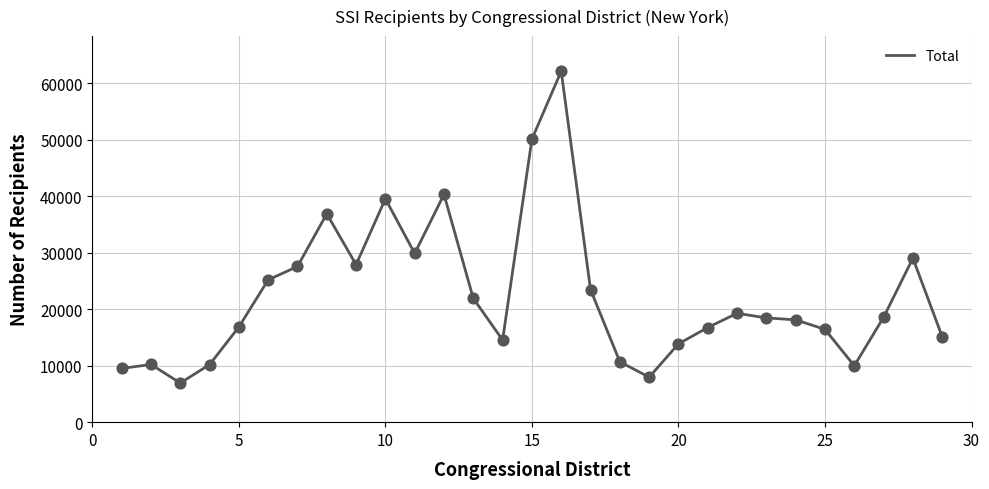

What is the greatest value displayed?

62144